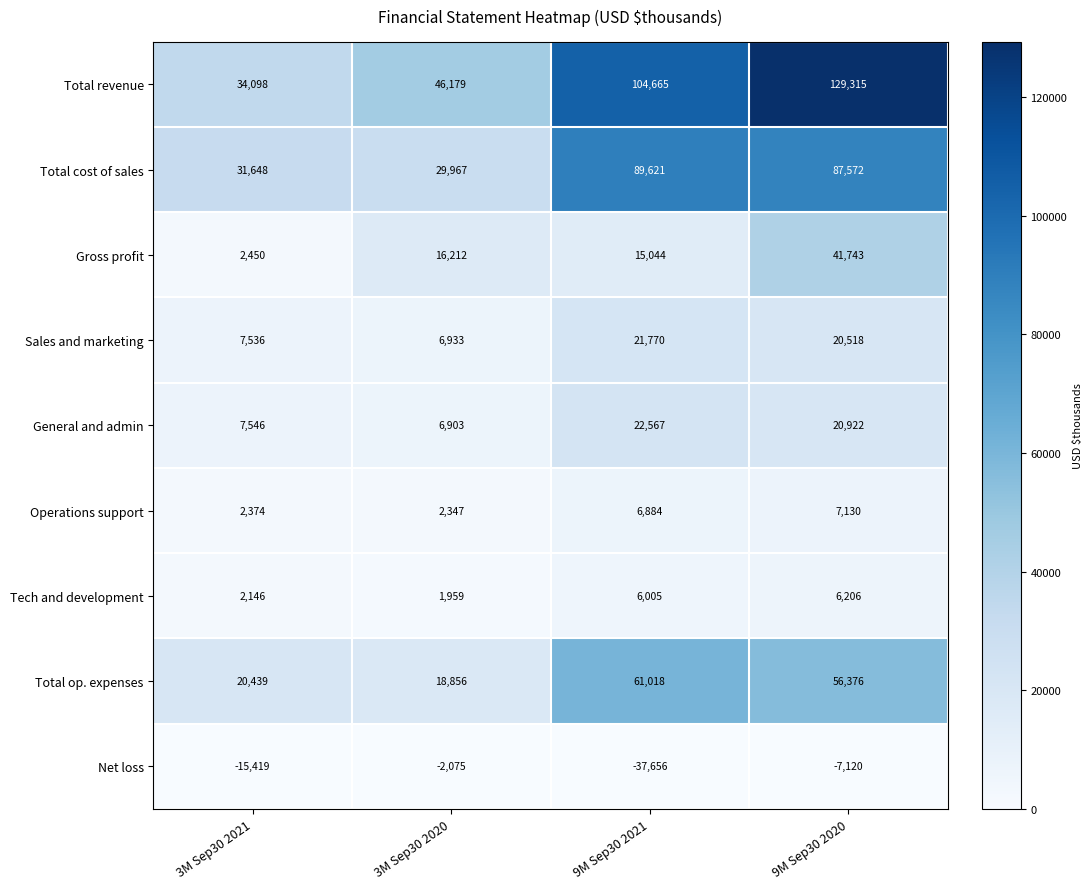

List the series in order of their peak value, highest first.

Total revenue, Total cost of sales, Total op. expenses, Gross profit, General and admin, Sales and marketing, Operations support, Tech and development, Net loss